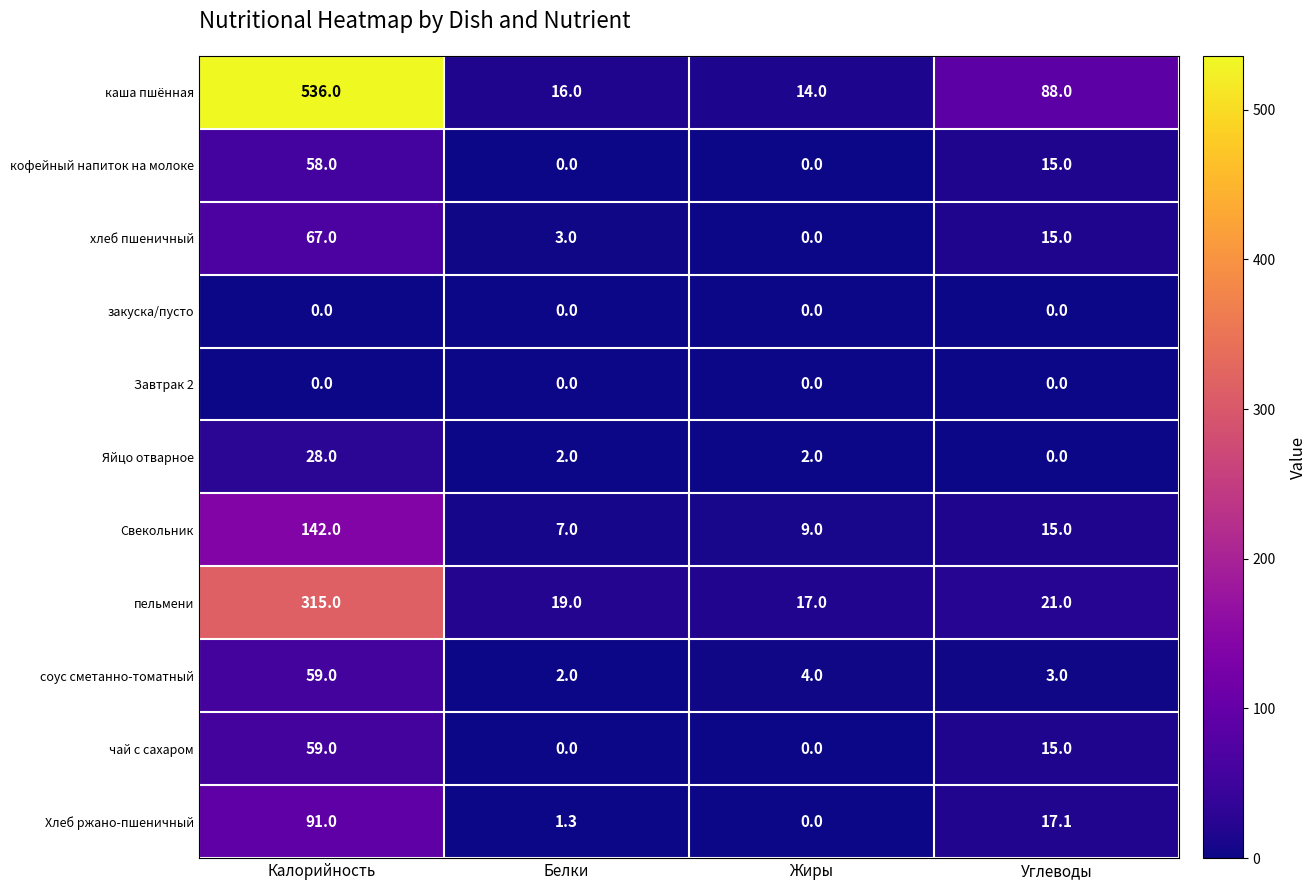

What is the total value across all series at Белки?

50.3